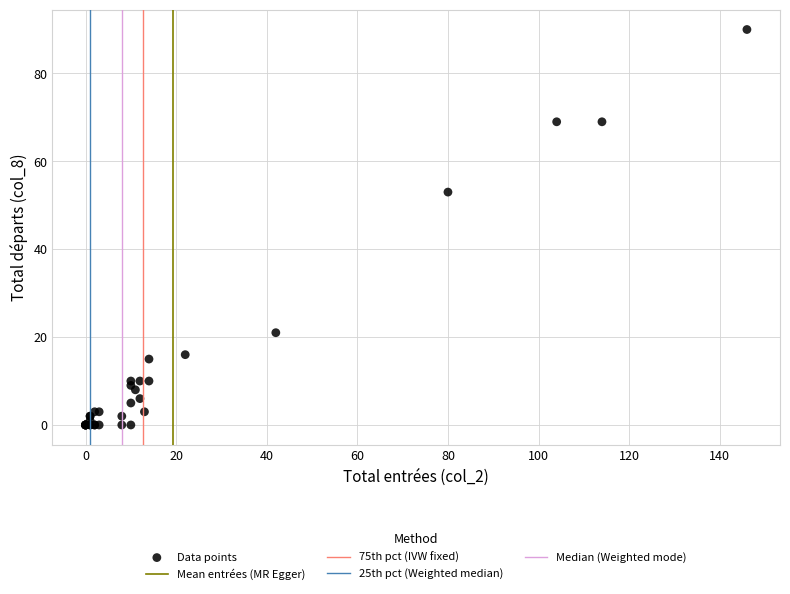

What Y value in the scatter plot is closest to 45?

53